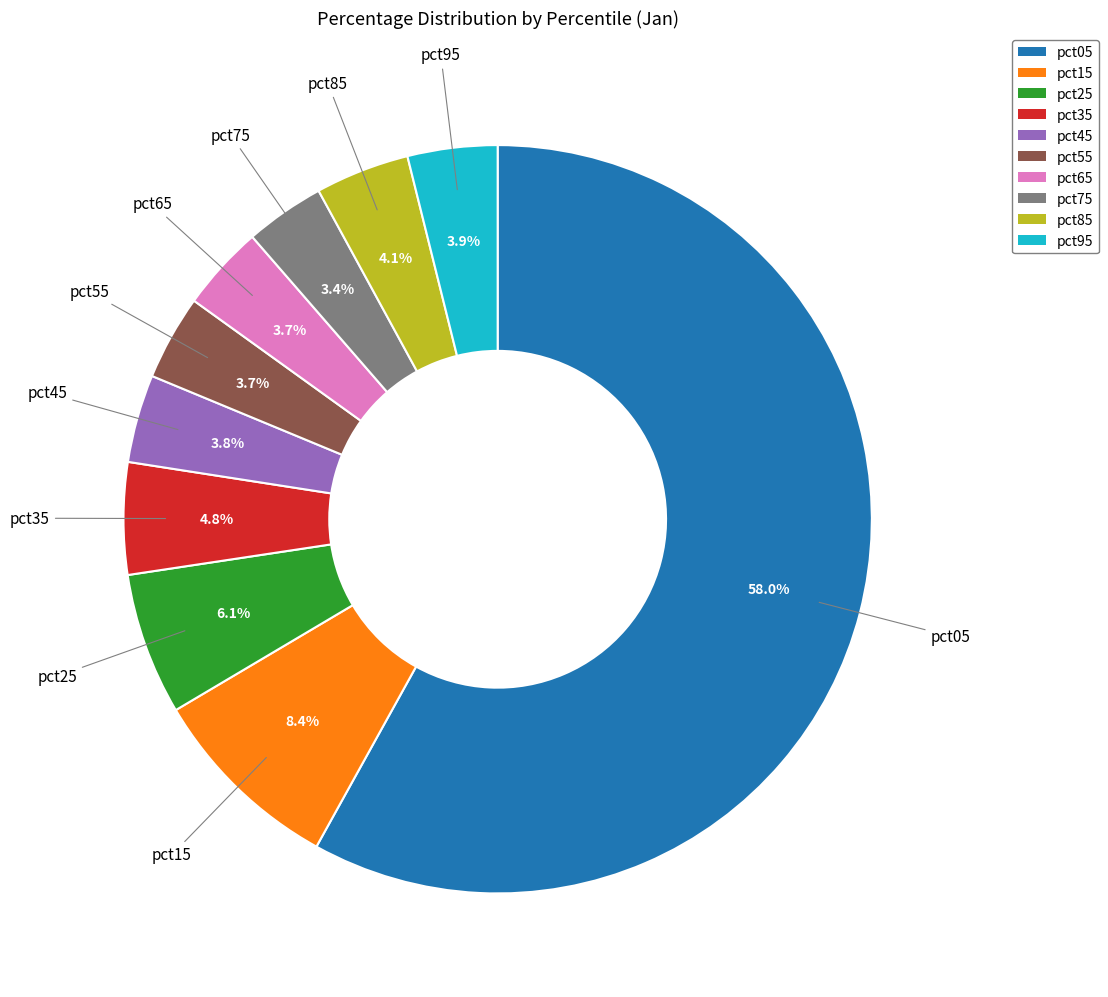

How many slices are in this pie chart?

10